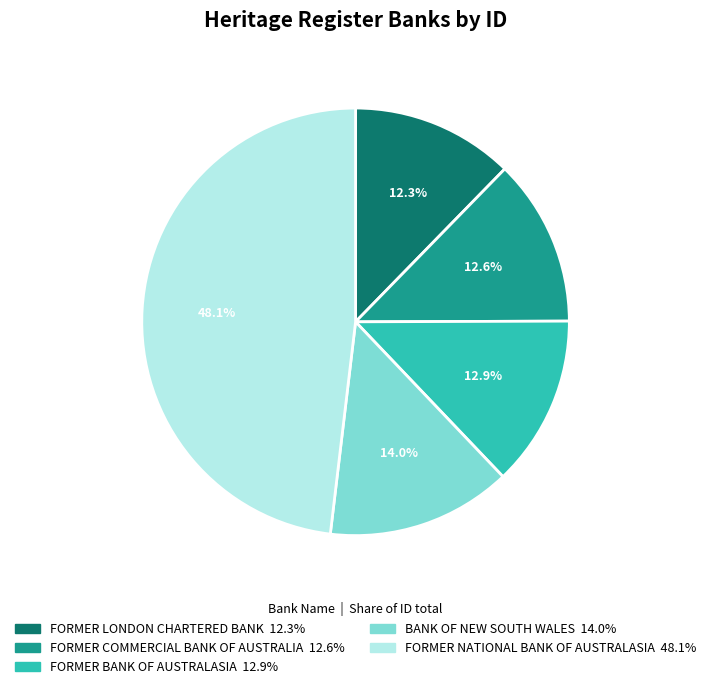

Between FORMER NATIONAL BANK OF AUSTRALASIA and BANK OF NEW SOUTH WALES, which is larger?

FORMER NATIONAL BANK OF AUSTRALASIA